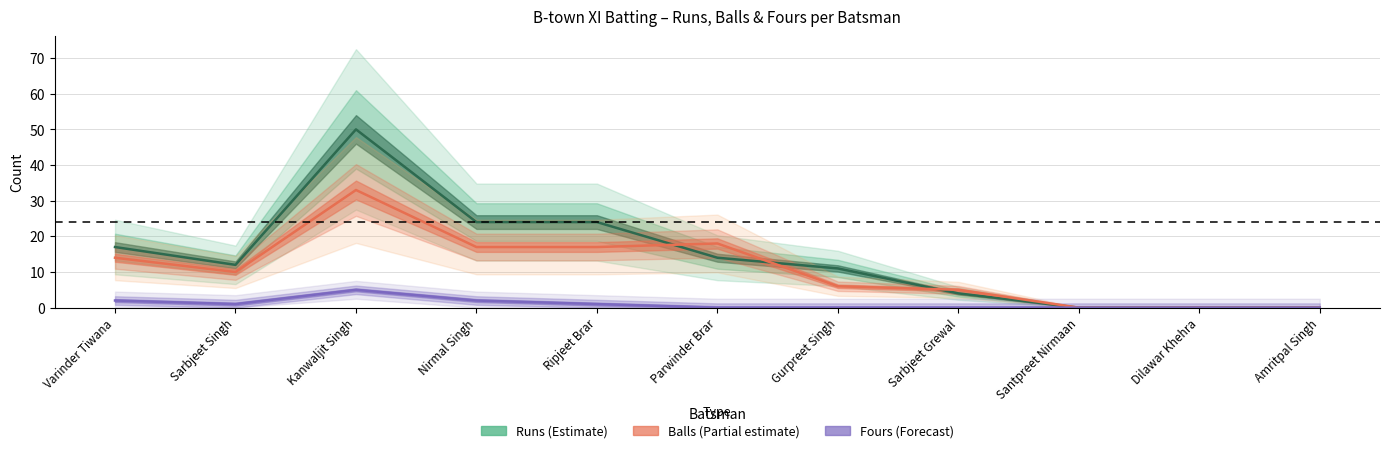

True or false: Balls (Partial estimate) and Fours (Forecast) intersect in this chart.

False